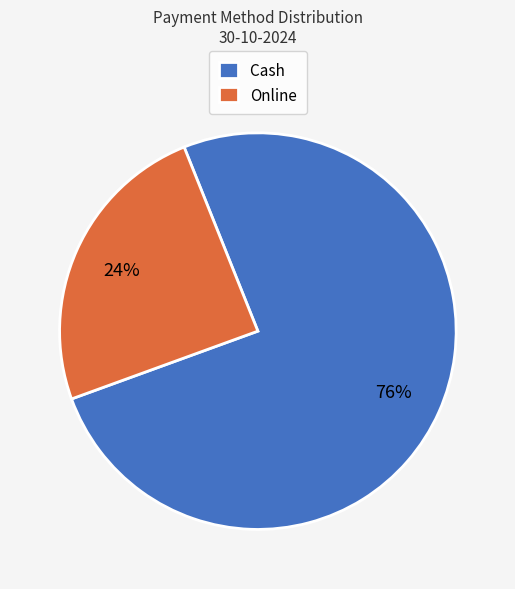

What is the ratio of the value at Online to the value at Cash?

0.3